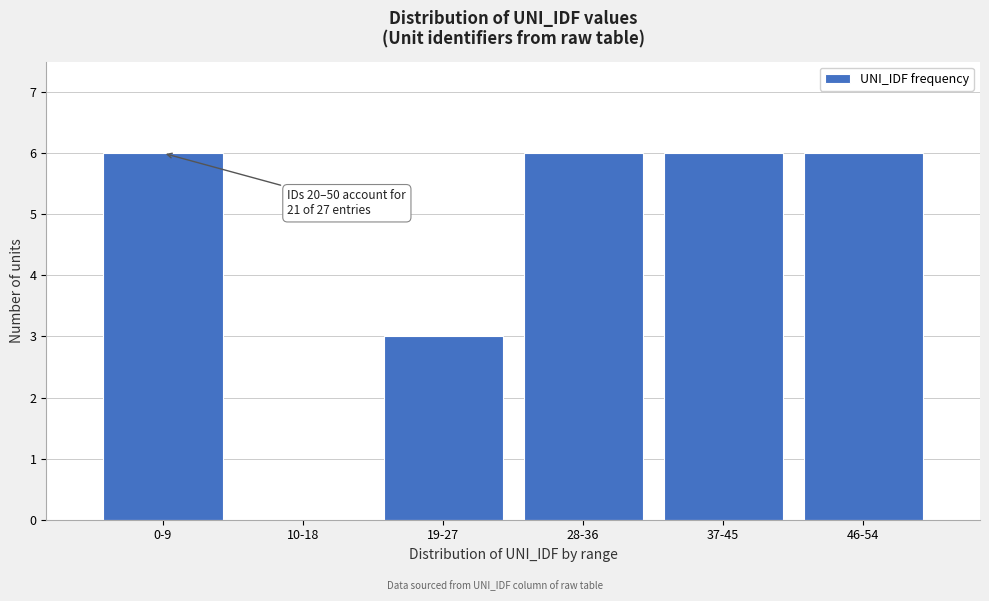

Reading left to right, what are all the values shown in this chart?

0-9=6	10-18=0	19-27=3	28-36=6	37-45=6	46-54=6